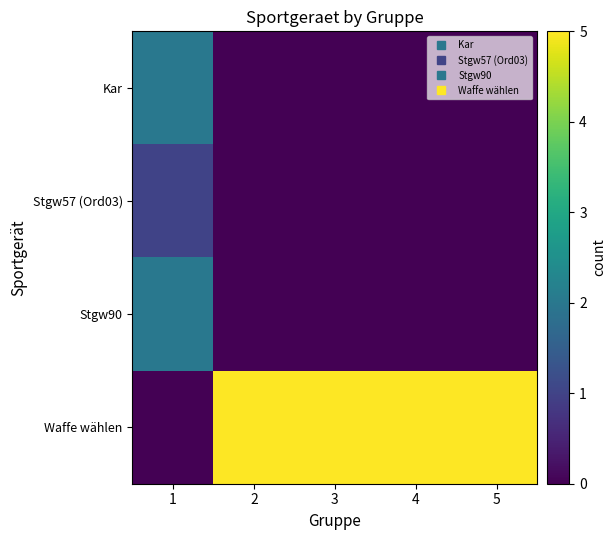

Rank the series by their maximum value, from lowest to highest.

Stgw57 (Ord03), Kar, Stgw90, Waffe wählen